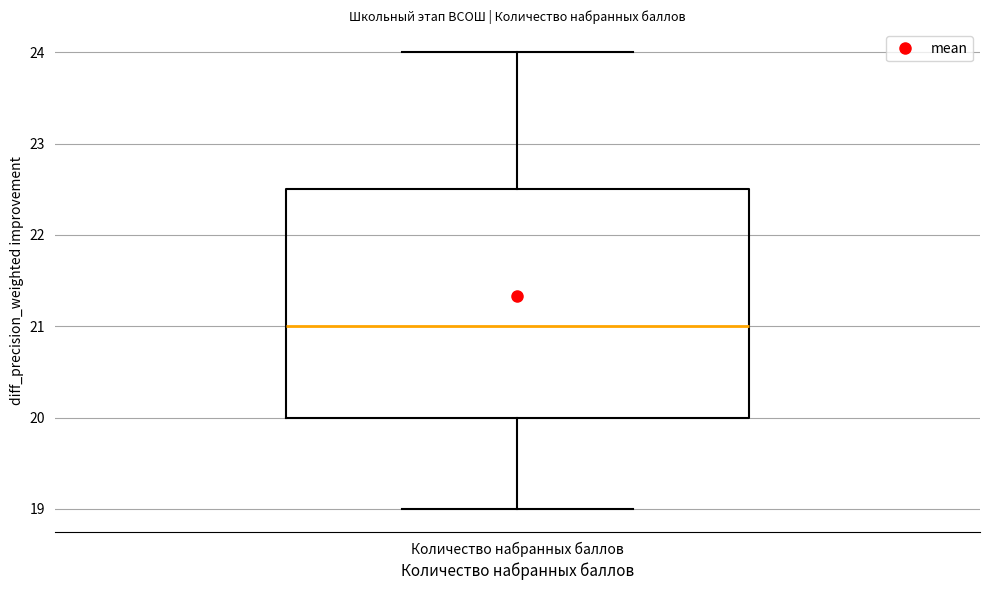

Where does the lower whisker of the box for Количество набранных баллов end on the y-axis? The values are not printed on the chart, so give them approximately, as read against the axis.

19.0